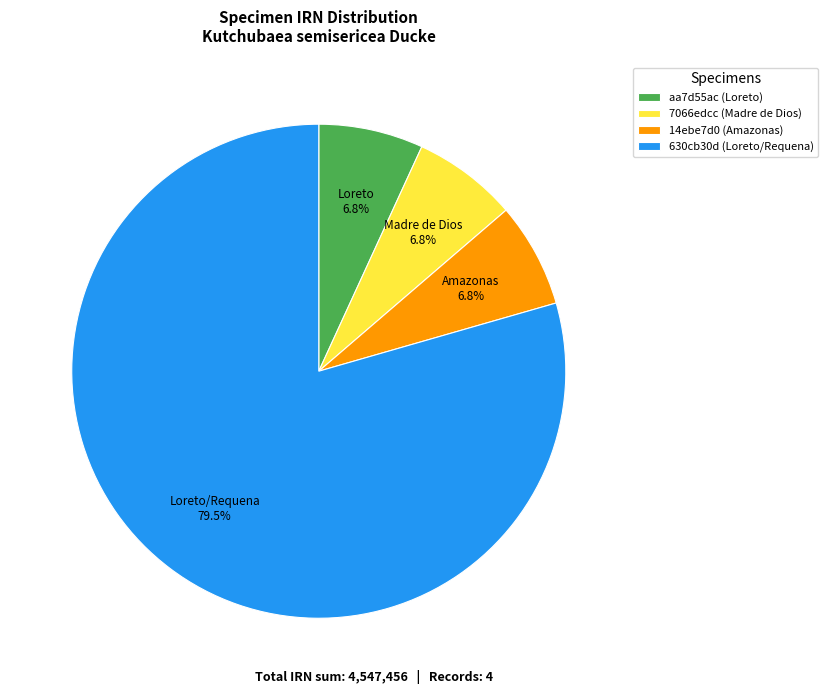

Is the sum of 14ebe7d0 (Amazonas) and 7066edcc (Madre de Dios) greater than half?

No